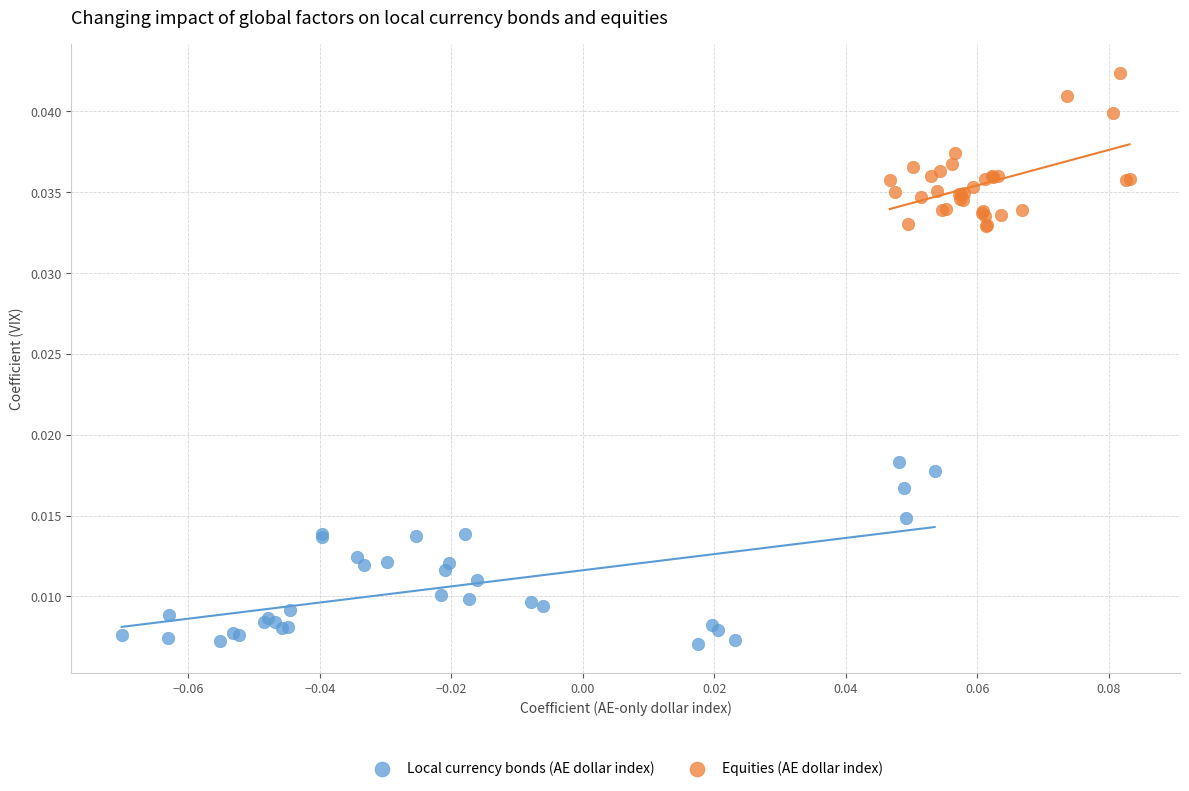

What are all the series names shown in the legend?

Local currency bonds (AE dollar index), Equities (AE dollar index)